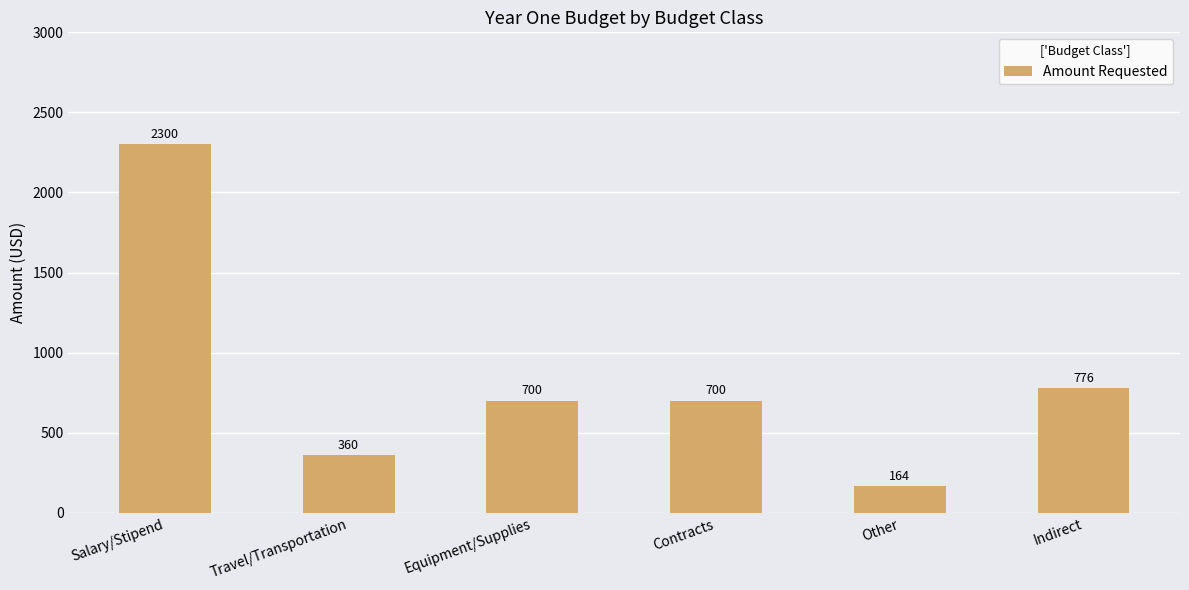

What is the label of the 3rd bar from the right?

Contracts